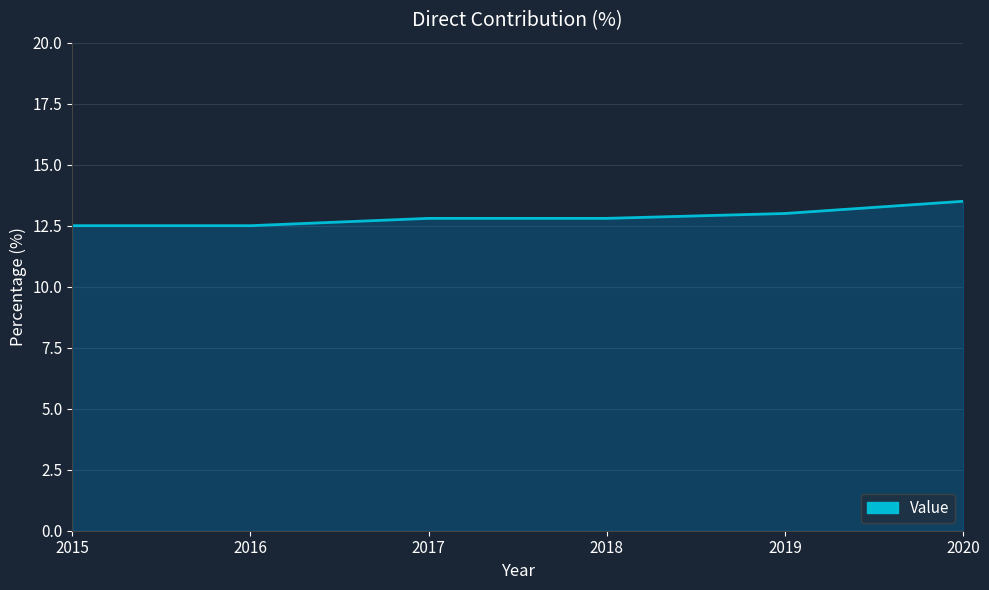

Is it true that the value at 2018 is 12.8?

True